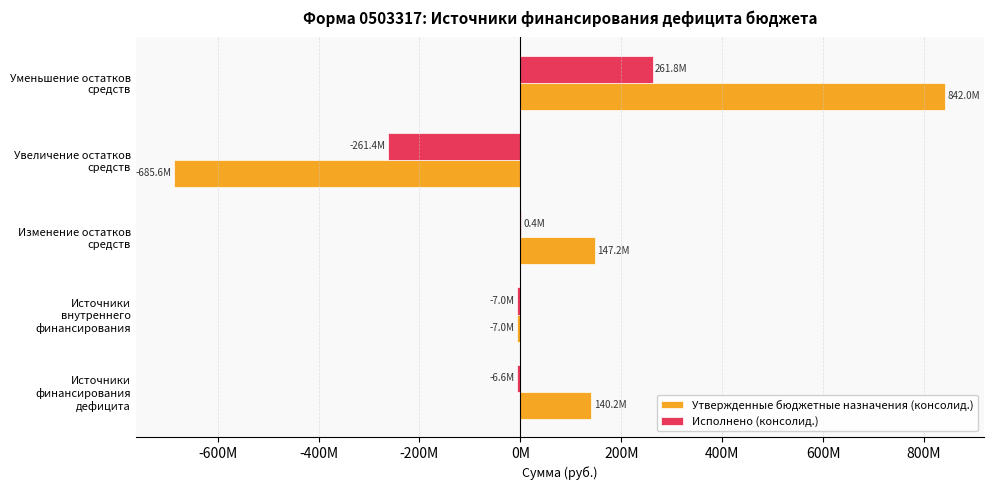

What are all the series names shown in the legend?

Утвержденные бюджетные назначения (консолид.), Исполнено (консолид.)